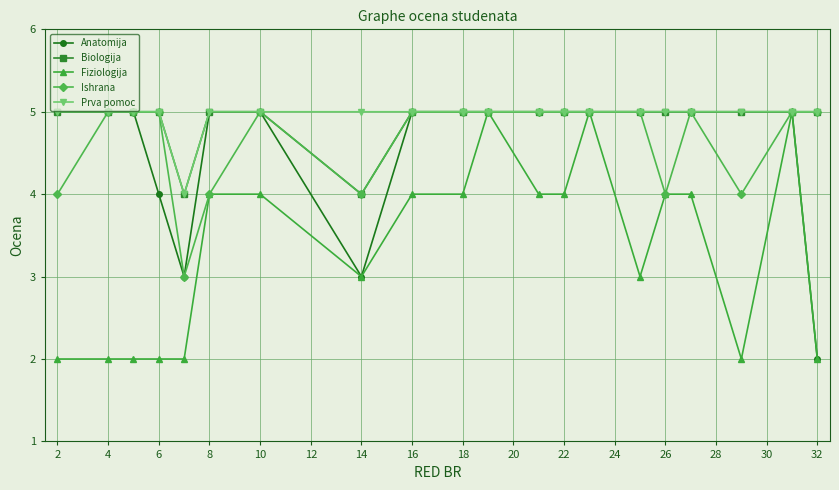

Is this an area chart (filled region under the line)?

No